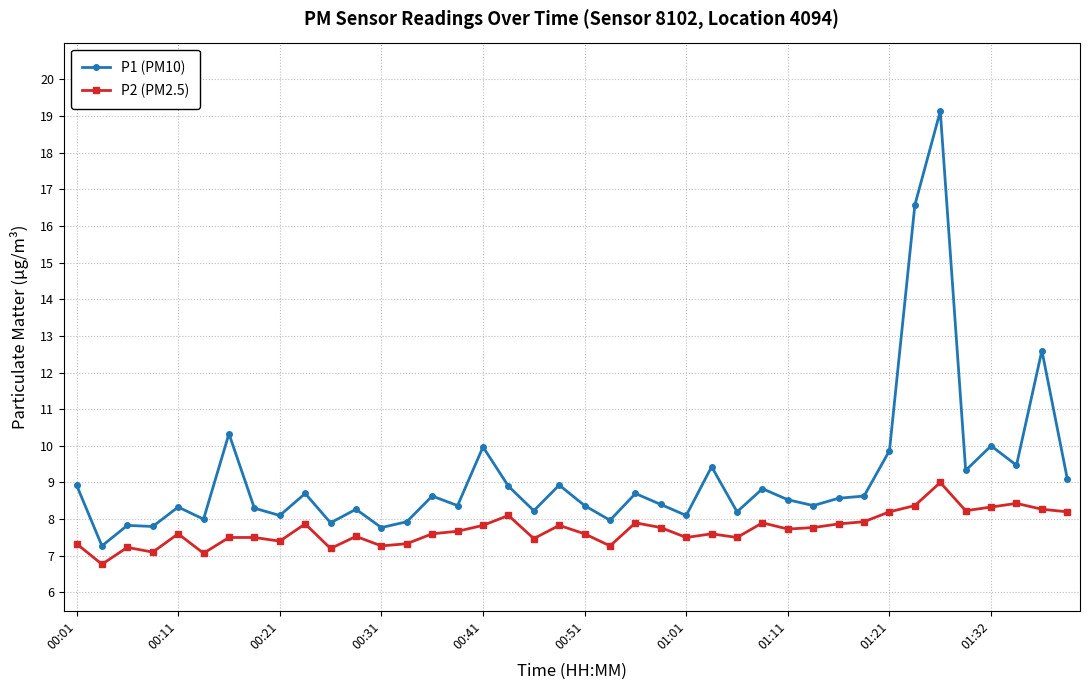

What is the difference between the second highest and second lowest values in the P2 (PM2.5) series?

1.4